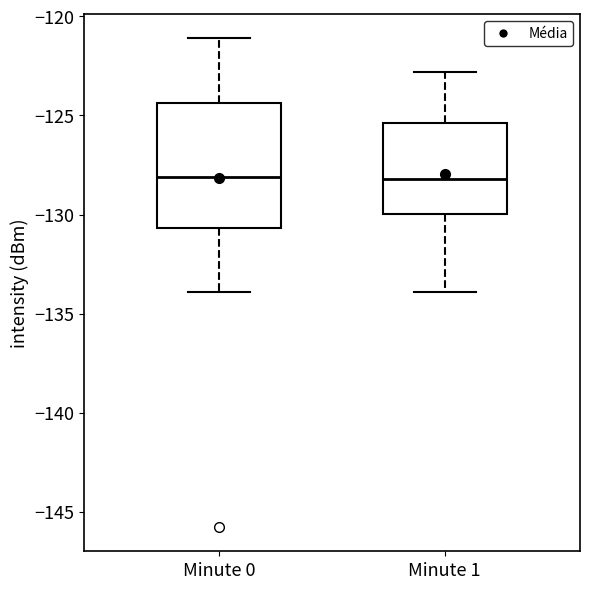

Where is the lower edge of the box for Minute 1 on the y-axis? The values are not printed on the chart, so give them approximately, as read against the axis.

-130.0